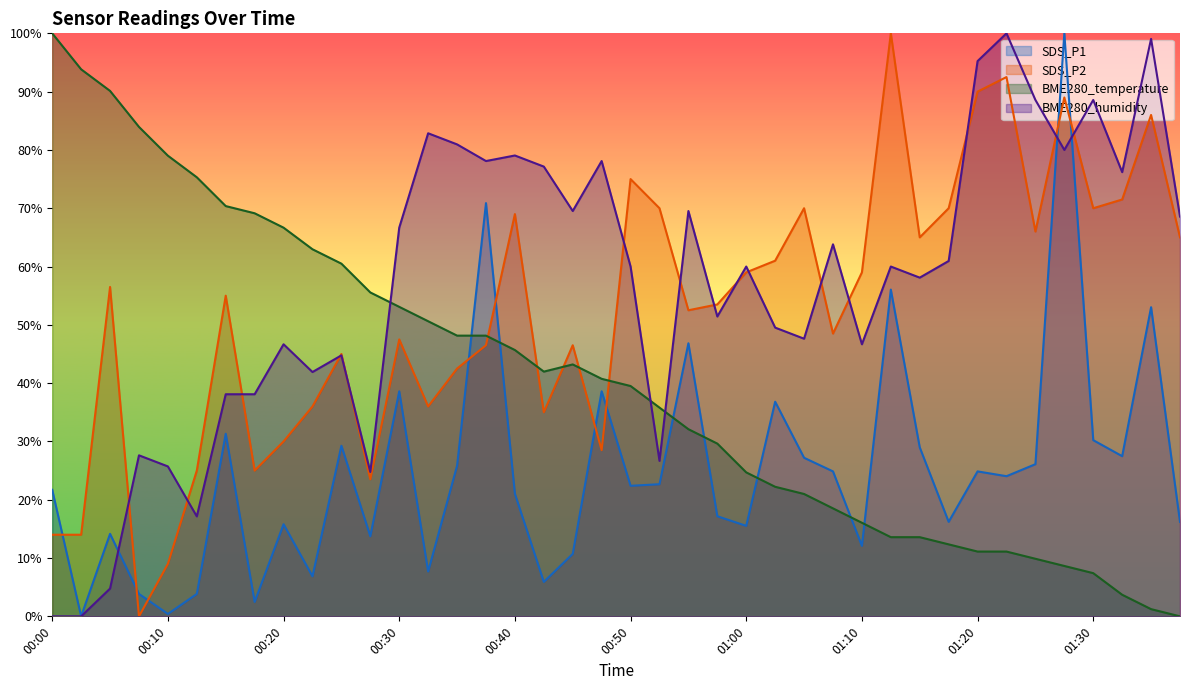

Reading left to right, list all the values displayed in this chart.

SDS_P1: 00:00=21.7	00:02=0.0	00:05=14.1	00:07=3.8	00:10=0.4	00:12=3.8	00:15=31.3	00:17=2.5	00:20=15.8	00:22=6.9	00:25=29.3	00:27=13.7	00:30=38.6	00:32=7.7	00:35=25.8	00:37=70.9	00:40=21.0	00:42=5.9	00:45=10.7	00:47=38.6	00:50=22.4	00:52=22.7	00:55=46.8	00:57=17.2	01:00=15.5	01:02=36.8	01:05=27.2	01:07=24.9	01:10=12.1	01:12=56.0	01:15=29.0	01:17=16.2	01:20=24.9	01:22=24.0	01:25=26.1	01:27=100.0	01:30=30.2	01:32=27.5	01:35=53.0	01:38=16.2
SDS_P2: 00:00=14.0	00:02=14.0	00:05=56.5	00:07=0.0	00:10=9.0	00:12=25.0	00:15=55.0	00:17=25.0	00:20=30.0	00:22=36.0	00:25=45.0	00:27=23.5	00:30=47.5	00:32=36.0	00:35=42.5	00:37=46.5	00:40=69.0	00:42=35.0	00:45=46.5	00:47=28.5	00:50=75.0	00:52=70.0	00:55=52.5	00:57=53.5	01:00=59.0	01:02=61.0	01:05=70.0	01:07=48.5	01:10=59.0	01:12=100.0	01:15=65.0	01:17=70.0	01:20=90.0	01:22=92.5	01:25=66.0	01:27=89.0	01:30=70.0	01:32=71.5	01:35=86.0	01:38=65.0
BME280_temperature: 00:00=100.0	00:02=93.8	00:05=90.1	00:07=84.0	00:10=79.0	00:12=75.3	00:15=70.4	00:17=69.1	00:20=66.7	00:22=63.0	00:25=60.5	00:27=55.6	00:30=53.1	00:32=50.6	00:35=48.1	00:37=48.1	00:40=45.7	00:42=42.0	00:45=43.2	00:47=40.7	00:50=39.5	00:52=35.8	00:55=32.1	00:57=29.6	01:00=24.7	01:02=22.2	01:05=21.0	01:07=18.5	01:10=16.0	01:12=13.6	01:15=13.6	01:17=12.3	01:20=11.1	01:22=11.1	01:25=9.9	01:27=8.6	01:30=7.4	01:32=3.7	01:35=1.2	01:38=0.0
BME280_humidity: 00:00=0.0	00:02=0.0	00:05=4.8	00:07=27.6	00:10=25.7	00:12=17.1	00:15=38.1	00:17=38.1	00:20=46.7	00:22=41.9	00:25=44.8	00:27=24.8	00:30=66.7	00:32=82.9	00:35=81.0	00:37=78.1	00:40=79.0	00:42=77.1	00:45=69.5	00:47=78.1	00:50=60.0	00:52=26.7	00:55=69.5	00:57=51.4	01:00=60.0	01:02=49.5	01:05=47.6	01:07=63.8	01:10=46.7	01:12=60.0	01:15=58.1	01:17=61.0	01:20=95.2	01:22=100.0	01:25=88.6	01:27=80.0	01:30=88.6	01:32=76.2	01:35=99.0	01:38=68.6